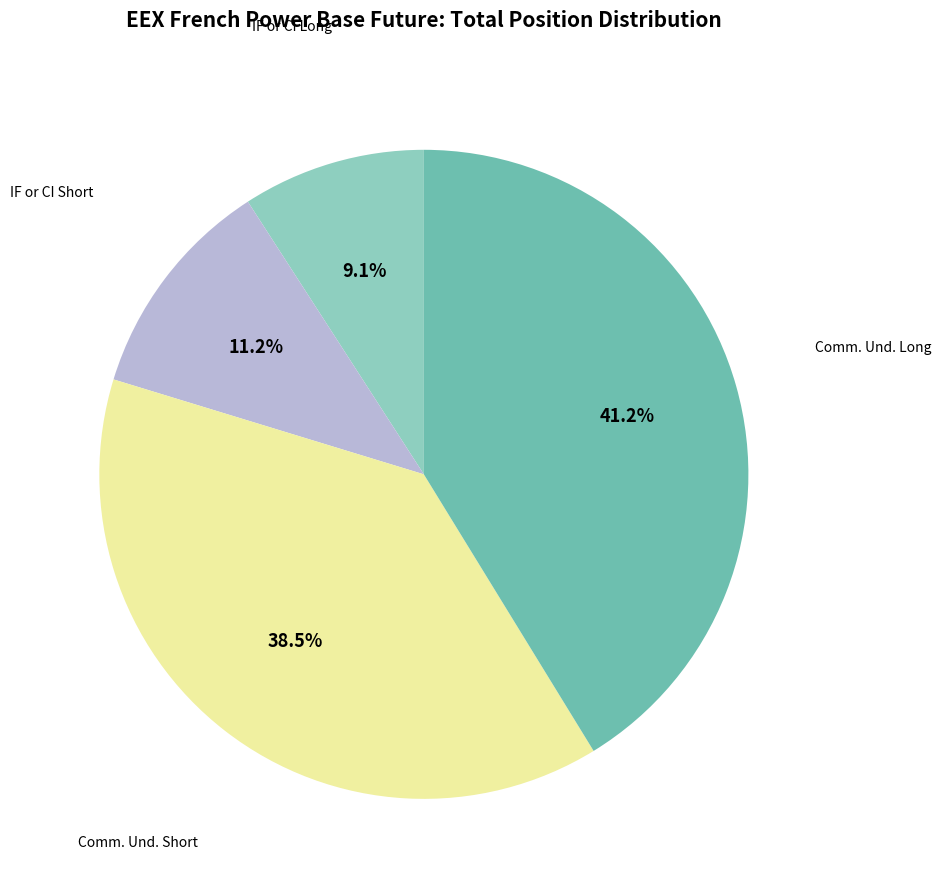

To the nearest percent, what is the average slice percentage?

25%